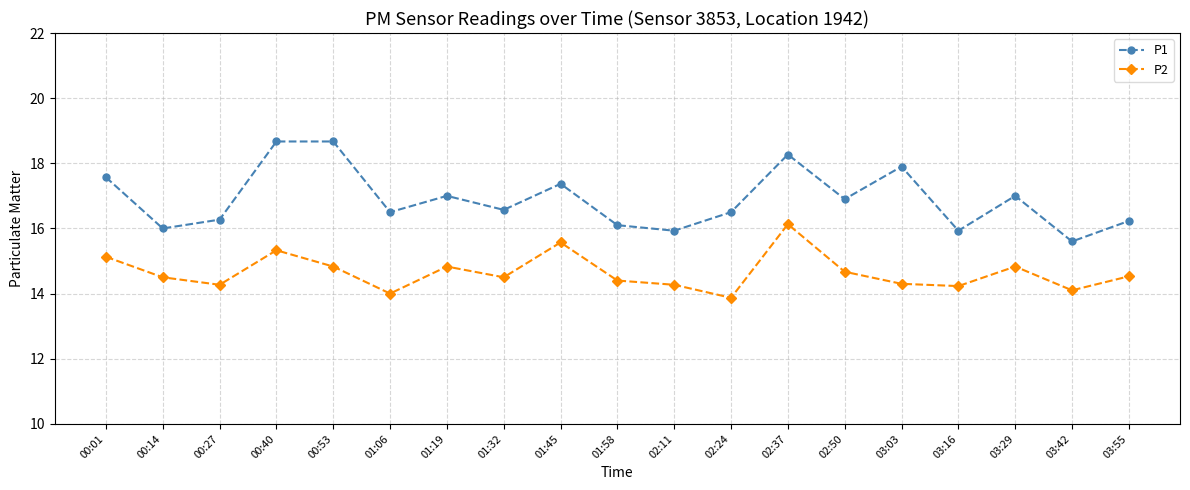

At which label does P2 first exceed 14?

00:01